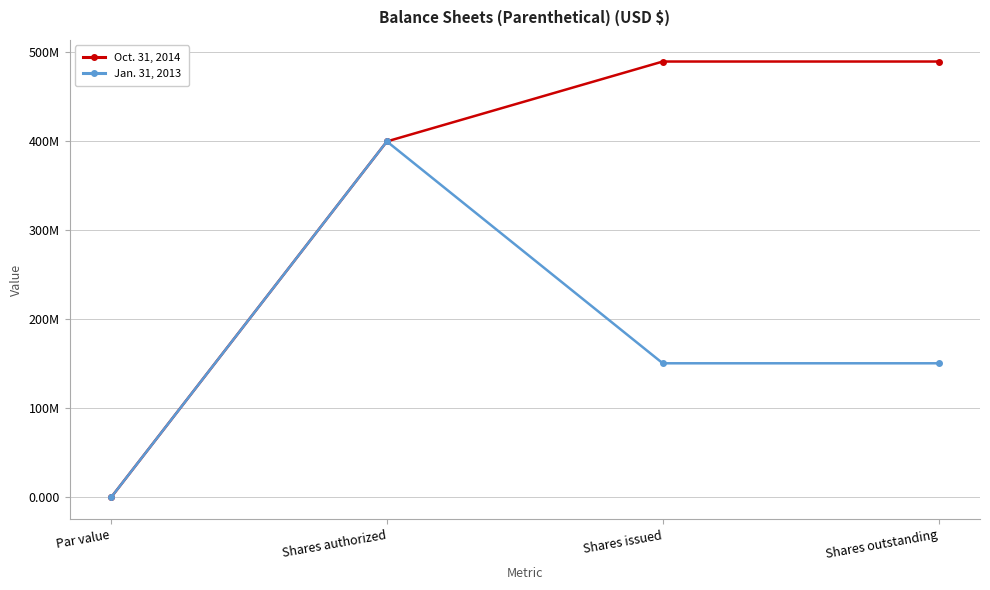

Count the Jan. 31, 2013 values in the range 150750000 to 400000000.

3